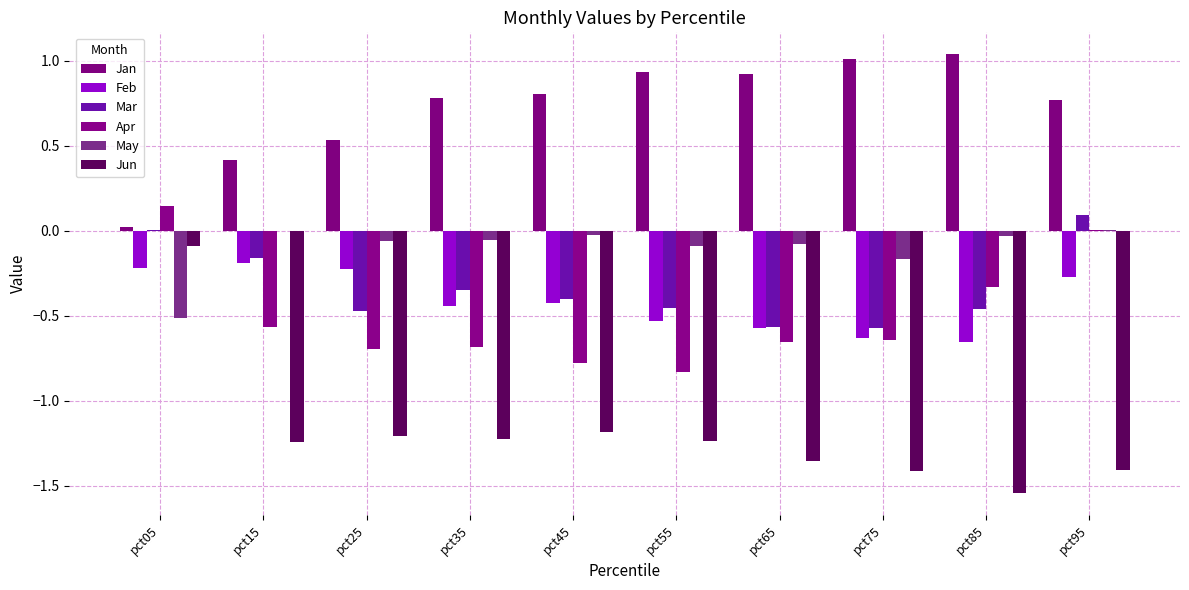

How many distinct data groups are displayed?

6